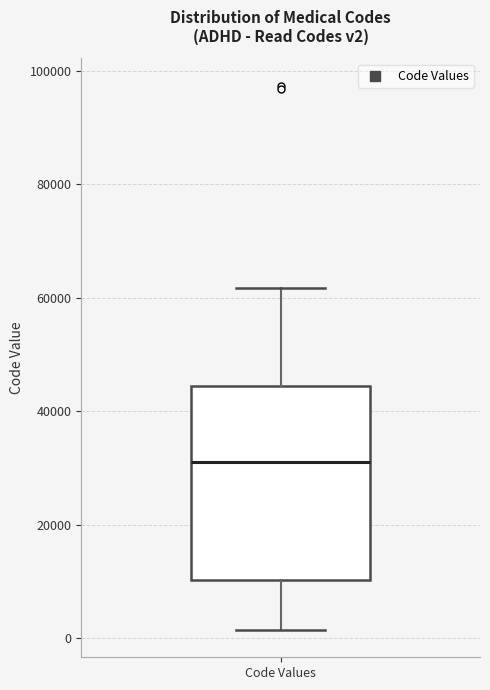

Transcribe this box plot: give where the median line is, the range the box spans, and where the two whiskers end, as read against the y-axis. The values are not printed on the chart, so give them approximately, as read against the axis.

median 32000, box 10000 to 44000, whiskers 2000 to 62000